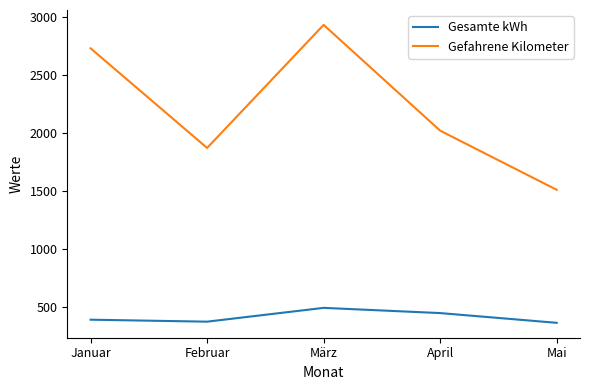

What is the difference between the Gefahrene Kilometer values at März and Januar?

202